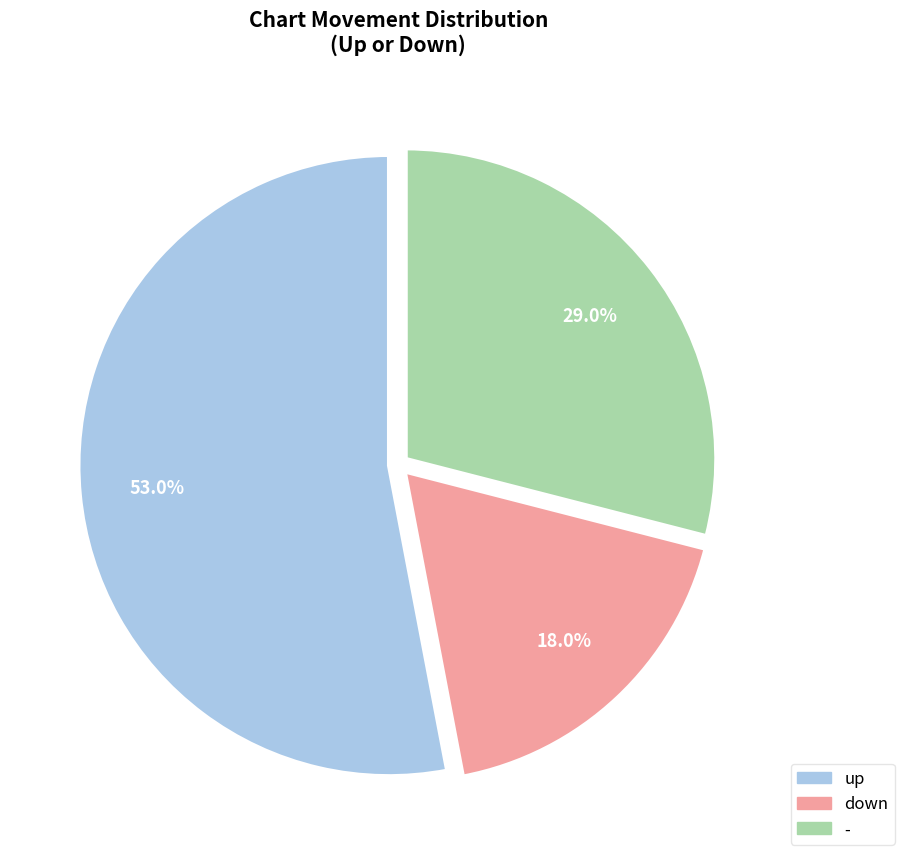

Which slice is the smallest?

down